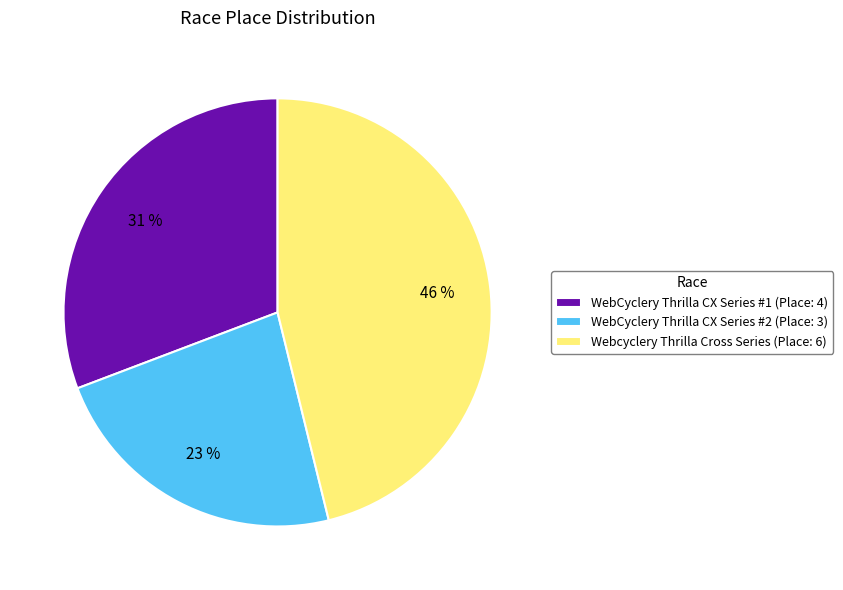

To the nearest percent, what is the average slice percentage?

33%